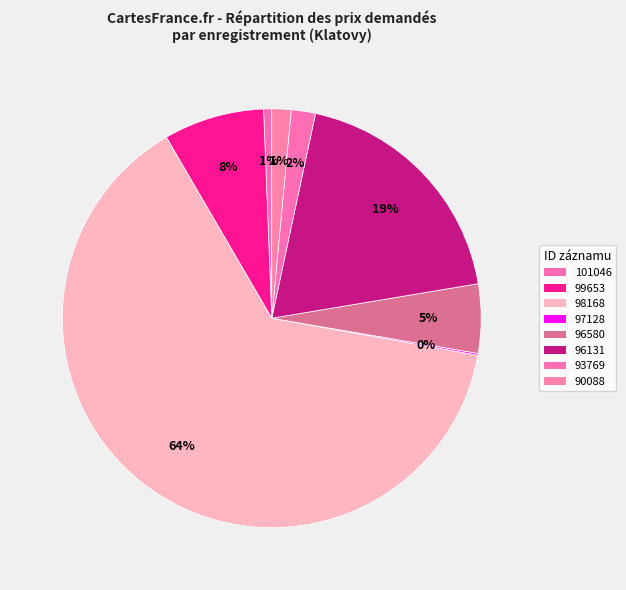

Does any single category account for the majority?

Yes